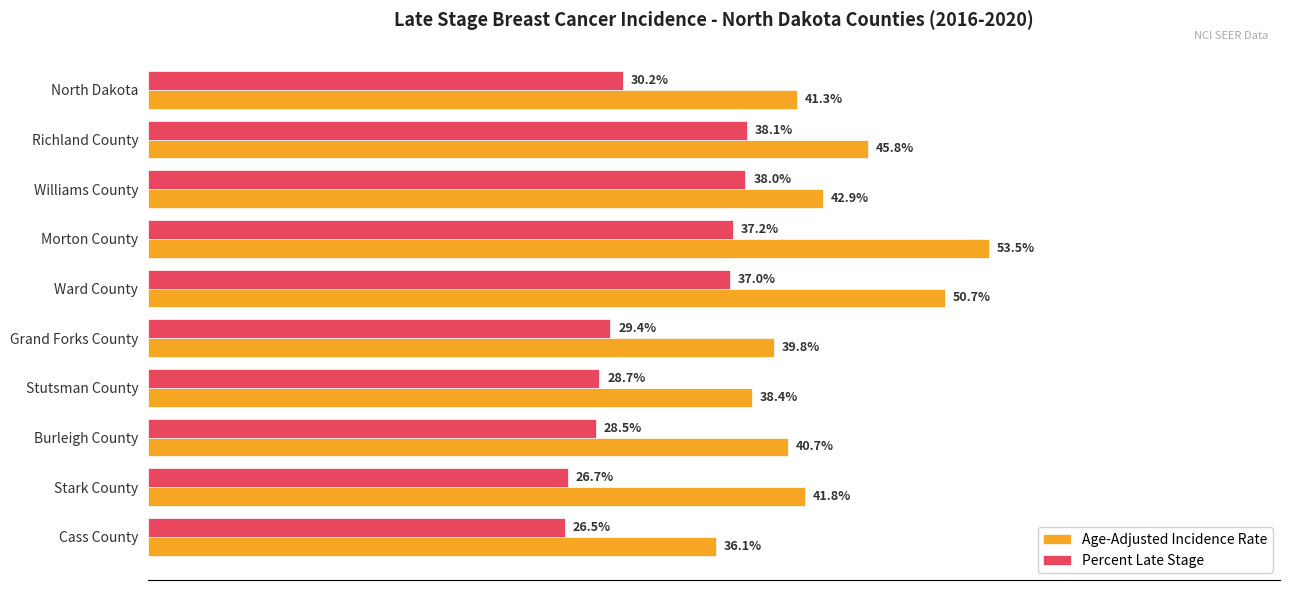

Which series changed the most between Williams County and Ward County?

Age-Adjusted Incidence Rate